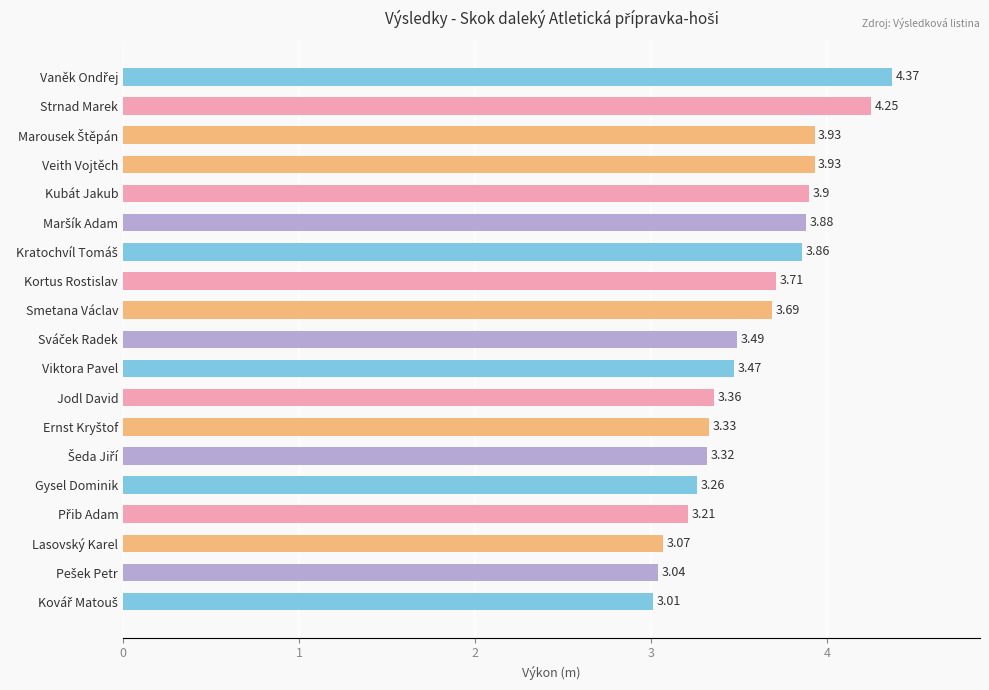

How many series are shown in this chart?

1